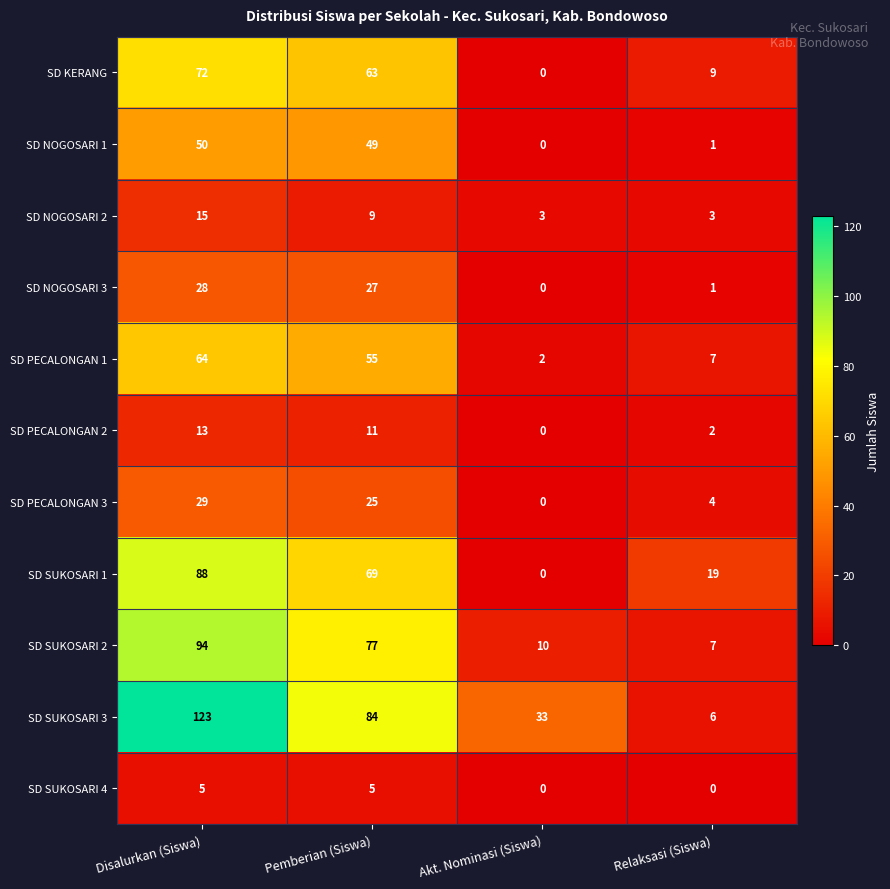

What is the difference between the SD PECALONGAN 3 values at Akt. Nominasi (Siswa) and Pemberian (Siswa)?

25